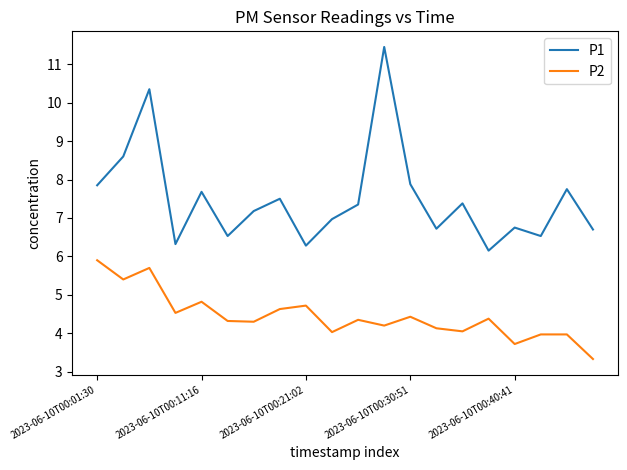

What is the difference between the maximum and minimum values in the P2 series?

2.6